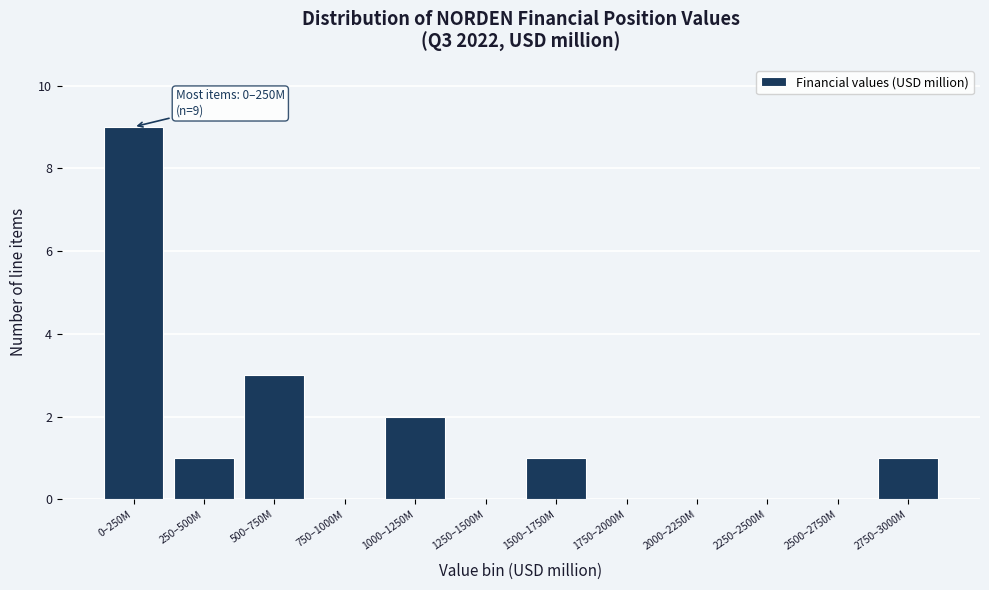

Reading left to right, transcribe all the data shown in this chart.

0–250M=9	250–500M=1	500–750M=3	750–1000M=0	1000–1250M=2	1250–1500M=0	1500–1750M=1	1750–2000M=0	2000–2250M=0	2250–2500M=0	2500–2750M=0	2750–3000M=1